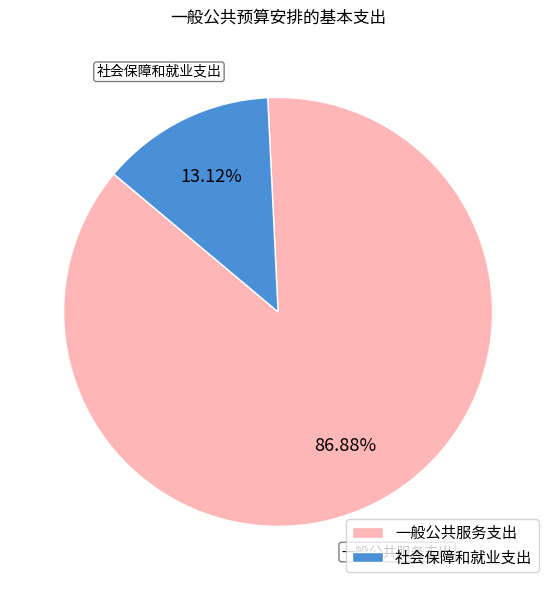

To the nearest percent, what percentage of the pie is 社会保障和就业支出?

13%